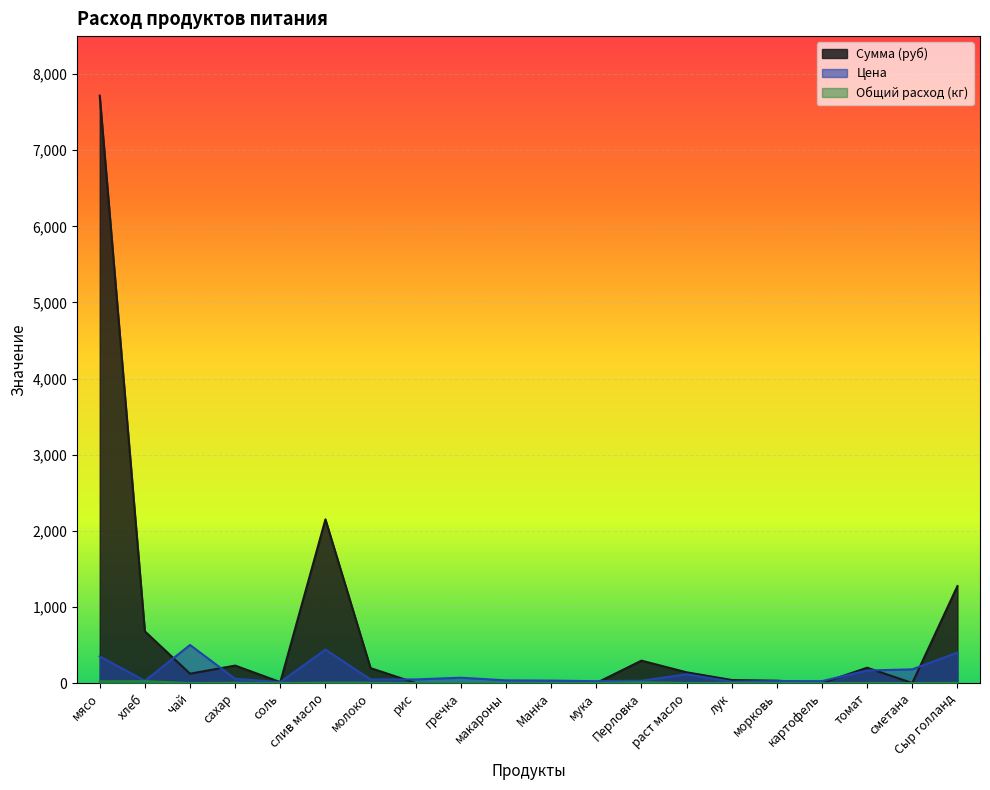

Reading right to left, list all the values displayed in this chart.

Сумма (руб): 1274.0	0.0	201.3	0.0	30.6	39.7	140.9	294.0	0.0	0.0	0.0	0.0	0.0	195.8	2150.6	11.8	229.1	122.5	679.0	7717.5
Цена: 400.0	180.0	164.3	25.0	25.0	18.0	115.0	30.0	24.0	32.0	35.0	70.0	47.0	47.0	438.9	12.0	55.0	500.0	28.6	350.0
Общий расход (кг): 3.2	0.0	1.2	0.0	1.2	2.2	1.2	9.8	0.0	0.0	0.0	0.0	0.0	4.2	4.9	1.0	4.2	0.2	23.8	22.1